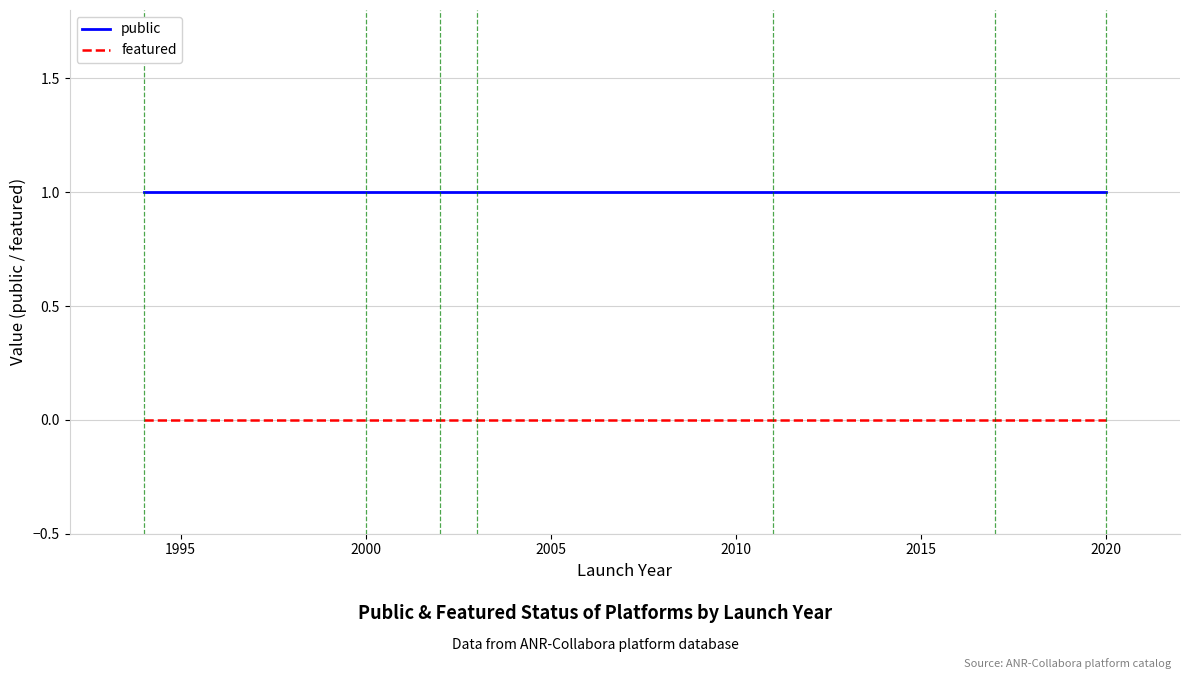

Which series has the largest total across all categories?

public